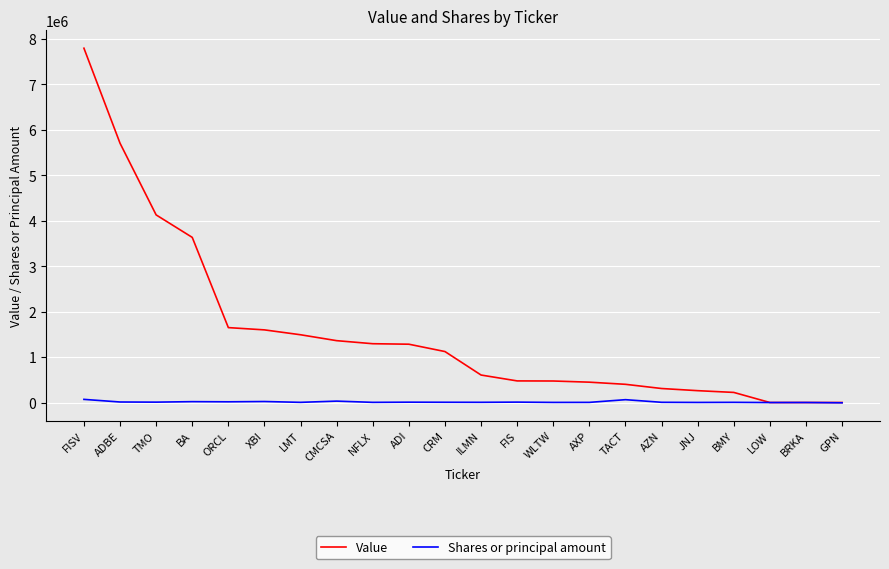

The value of Shares or principal amount at JNJ is 1673. True or false?

True